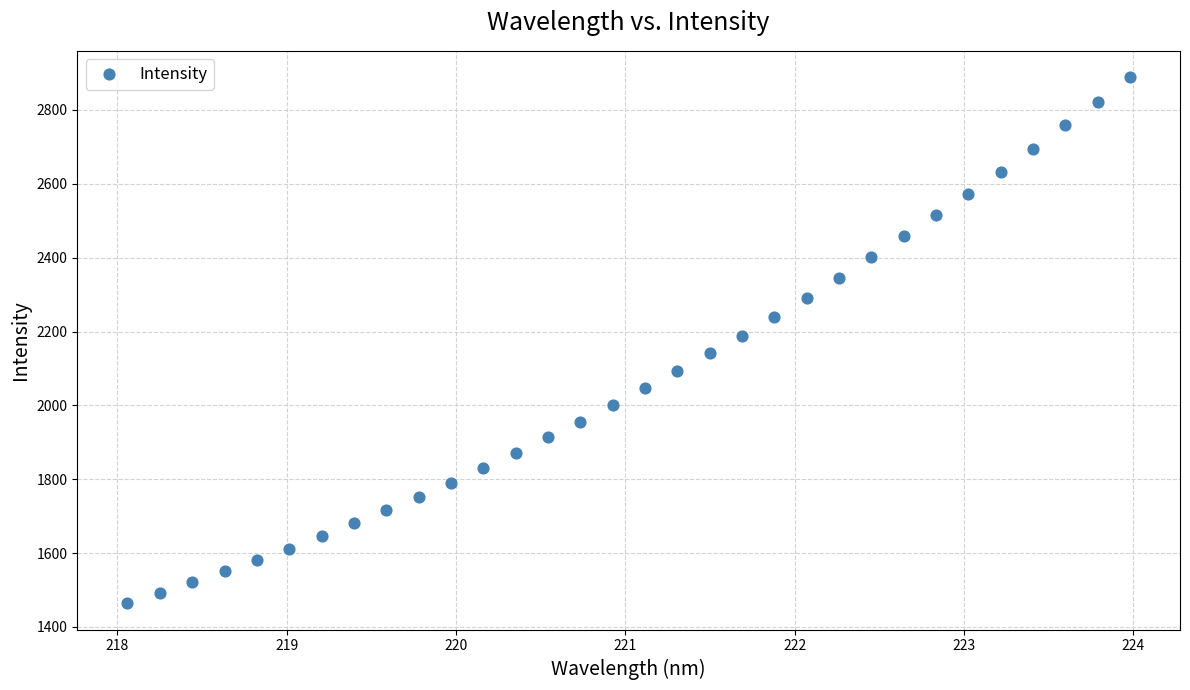

What is the range of Y values (max minus min)?

1424.7